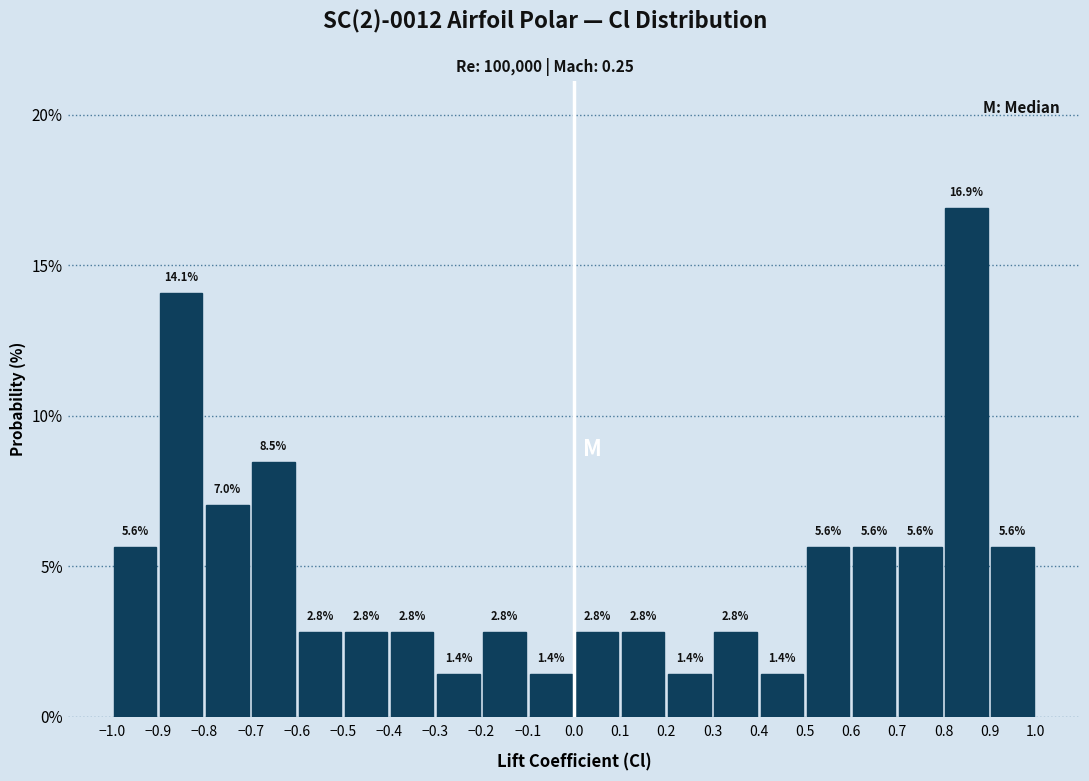

What is the height of the bar covering 0.2 to 0.3 on the x-axis?

1.4